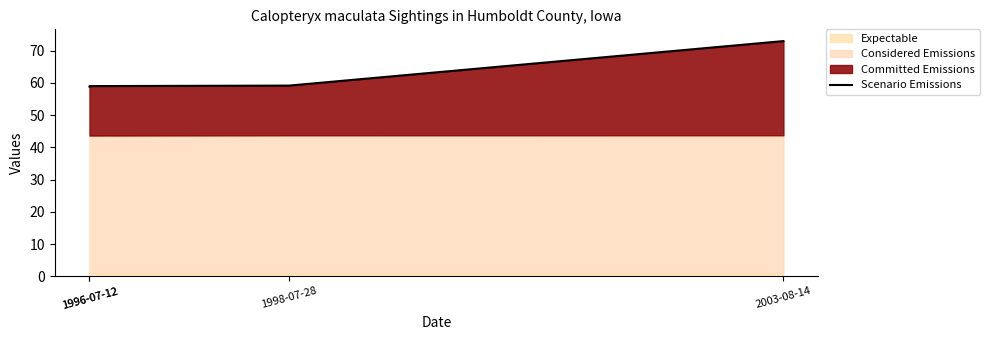

What is the sum of all values?

250.0